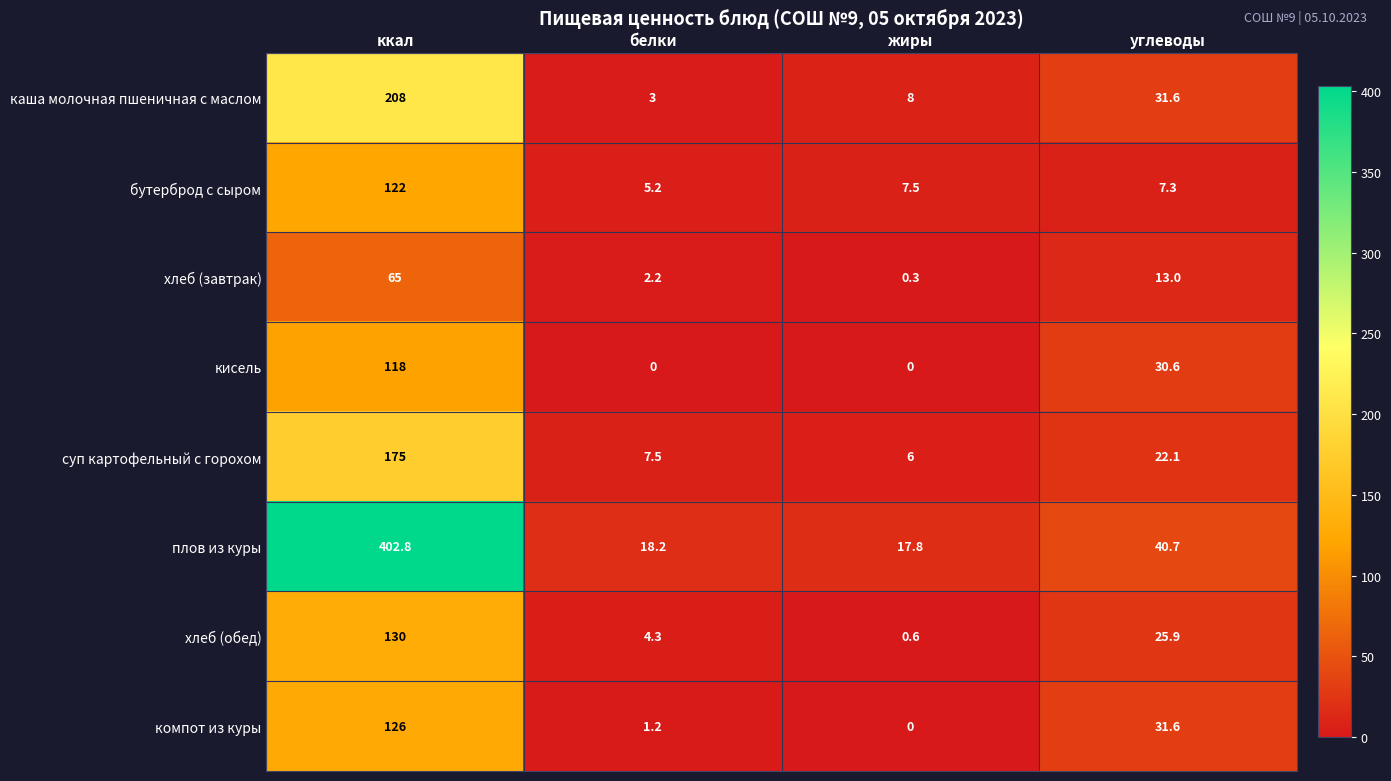

At which label does суп картофельный с горохом first exceed 22?

ккал